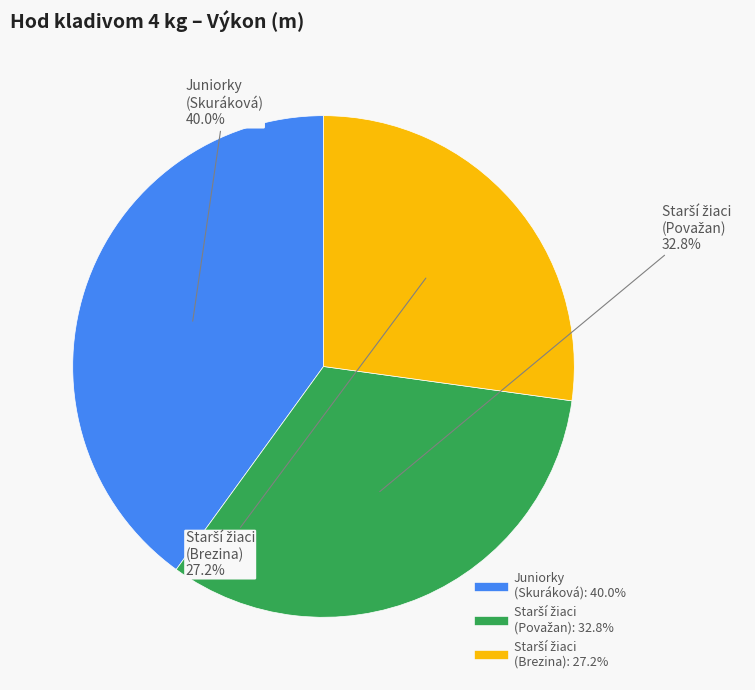

Is there any slice that represents more than half of the pie?

No